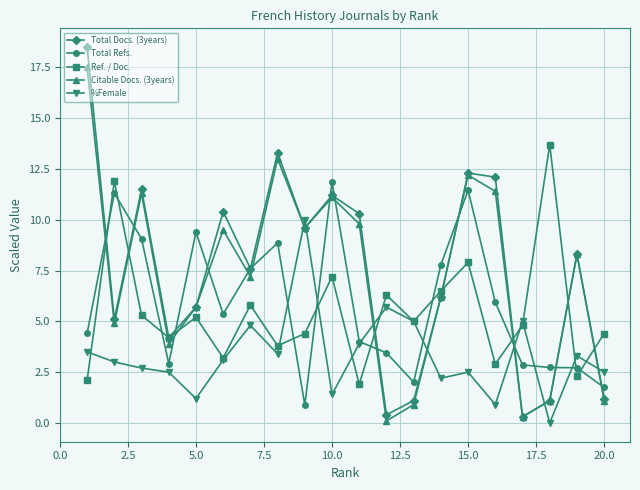

Reading right to left, transcribe all the data shown in this chart.

Total Docs. (3years): 1.2	8.3	1.1	0.3	12.1	12.3	6.2	1.1	0.4	10.3	11.2	9.6	13.3	7.6	10.4	5.7	4.2	11.5	5.1	18.5
Total Refs.: 1.7	2.7	2.7	2.9	5.9	11.5	7.8	2.0	3.5	4.0	11.9	0.9	8.9	7.6	5.4	9.4	2.9	9.1	11.3	4.4
Ref. / Doc.: 4.4	2.3	13.7	4.8	2.9	7.9	6.5	5.0	6.3	1.9	7.2	4.4	3.8	5.8	3.2	5.2	4.2	5.3	11.9	2.1
Citable Docs. (3years): 1.1	8.3	1.1	0.3	11.4	12.2	6.2	0.9	0.1	9.8	11.1	9.6	13.0	7.2	9.5	5.7	3.9	11.3	4.9	17.5
%Female: 2.5	3.3	0.0	5.0	0.9	2.5	2.2	5.0	5.7	3.9	1.4	10.0	3.4	4.8	3.1	1.2	2.5	2.7	3.0	3.5